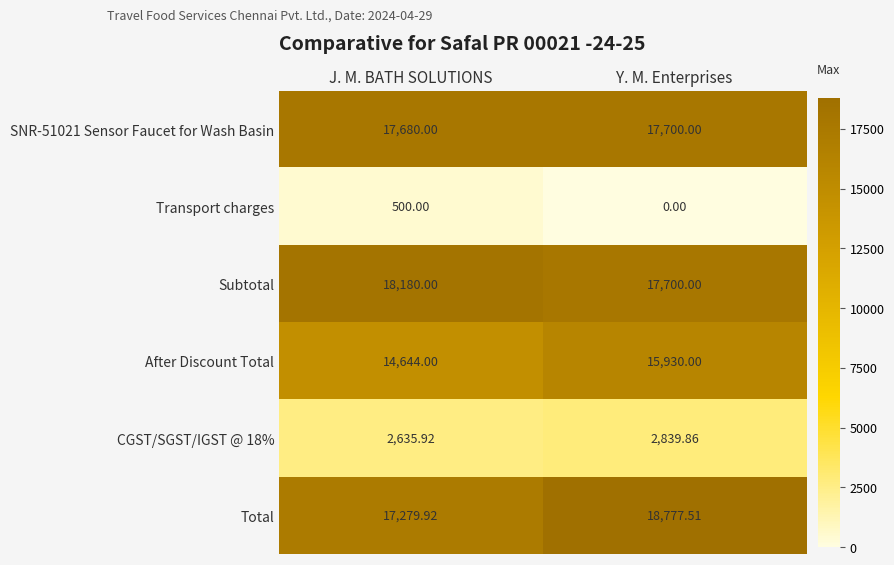

At which category is the sum across all series the highest?

Y. M. Enterprises